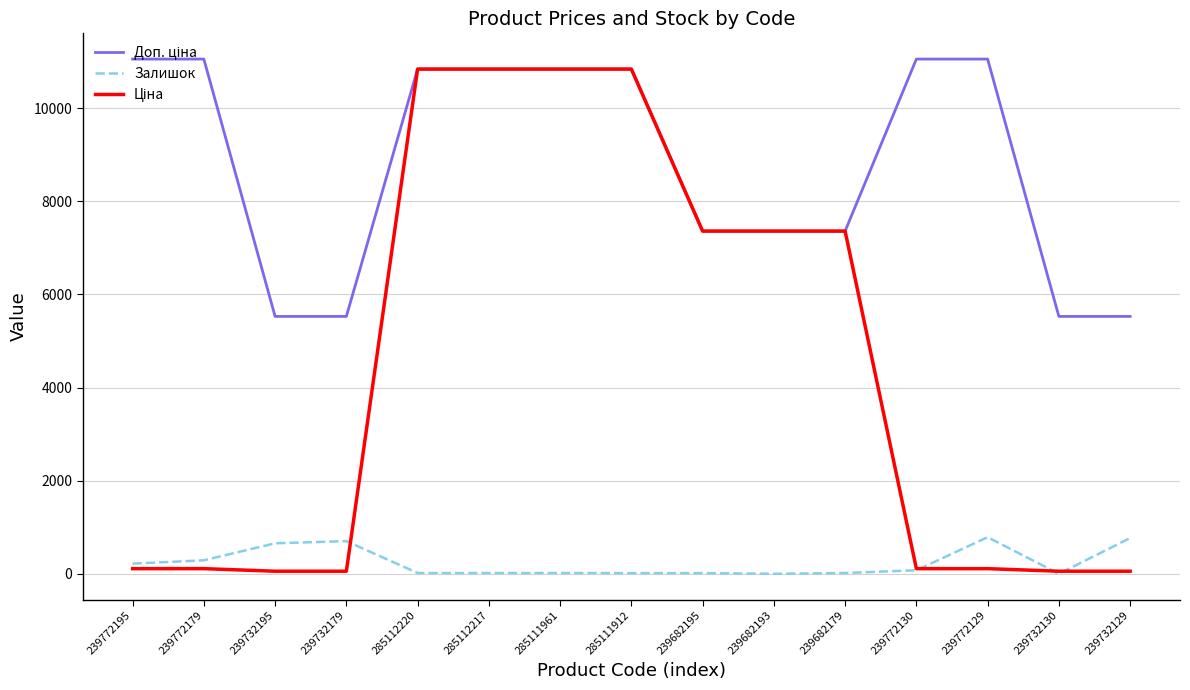

What is the maximum value for Залишок?

786.0